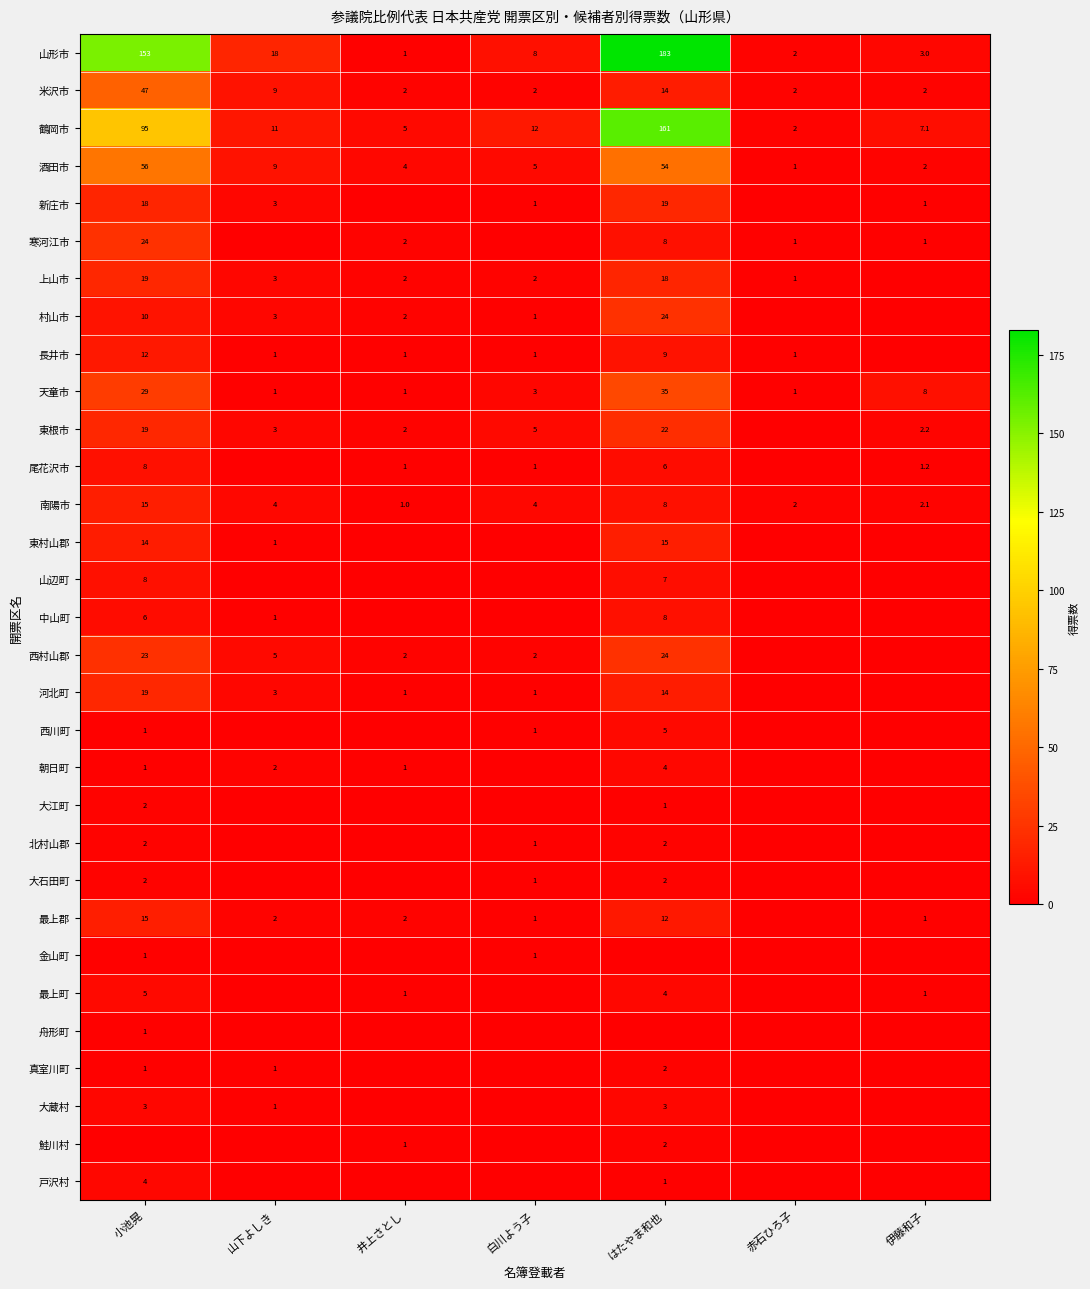

What is the sum of the 長井市 values at はたやま和也 and 井上さとし?

10.0